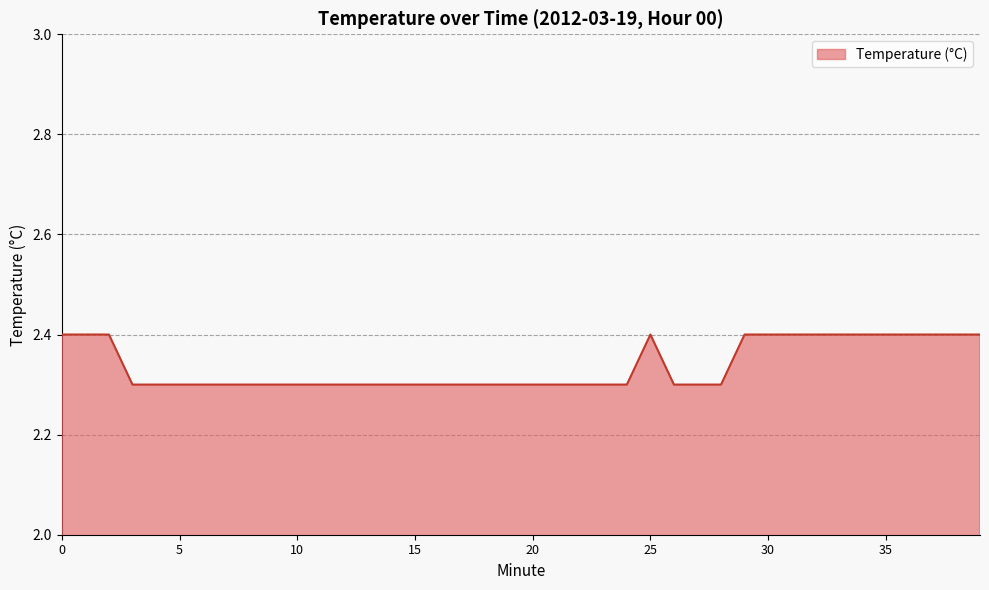

What is the smallest value displayed?

2.3